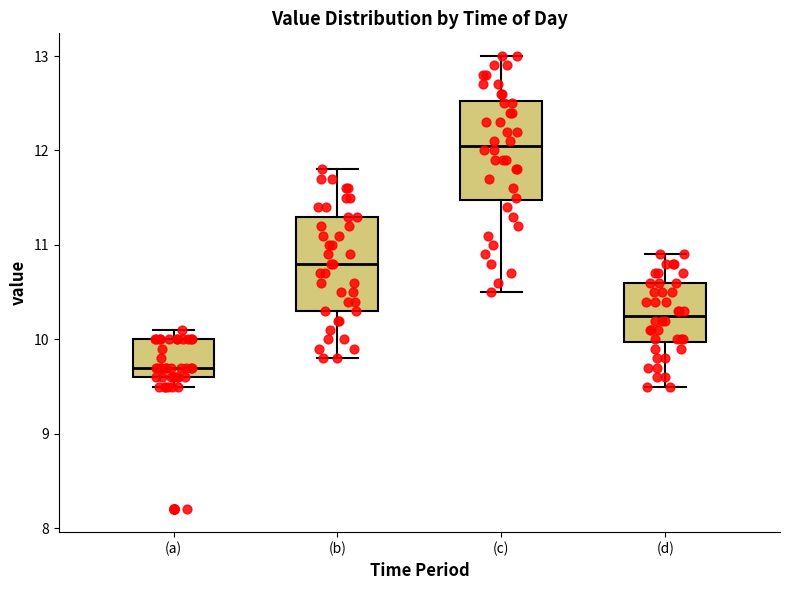

Where is the upper edge of the box for (c) on the y-axis? The values are not printed on the chart, so give them approximately, as read against the axis.

12.5